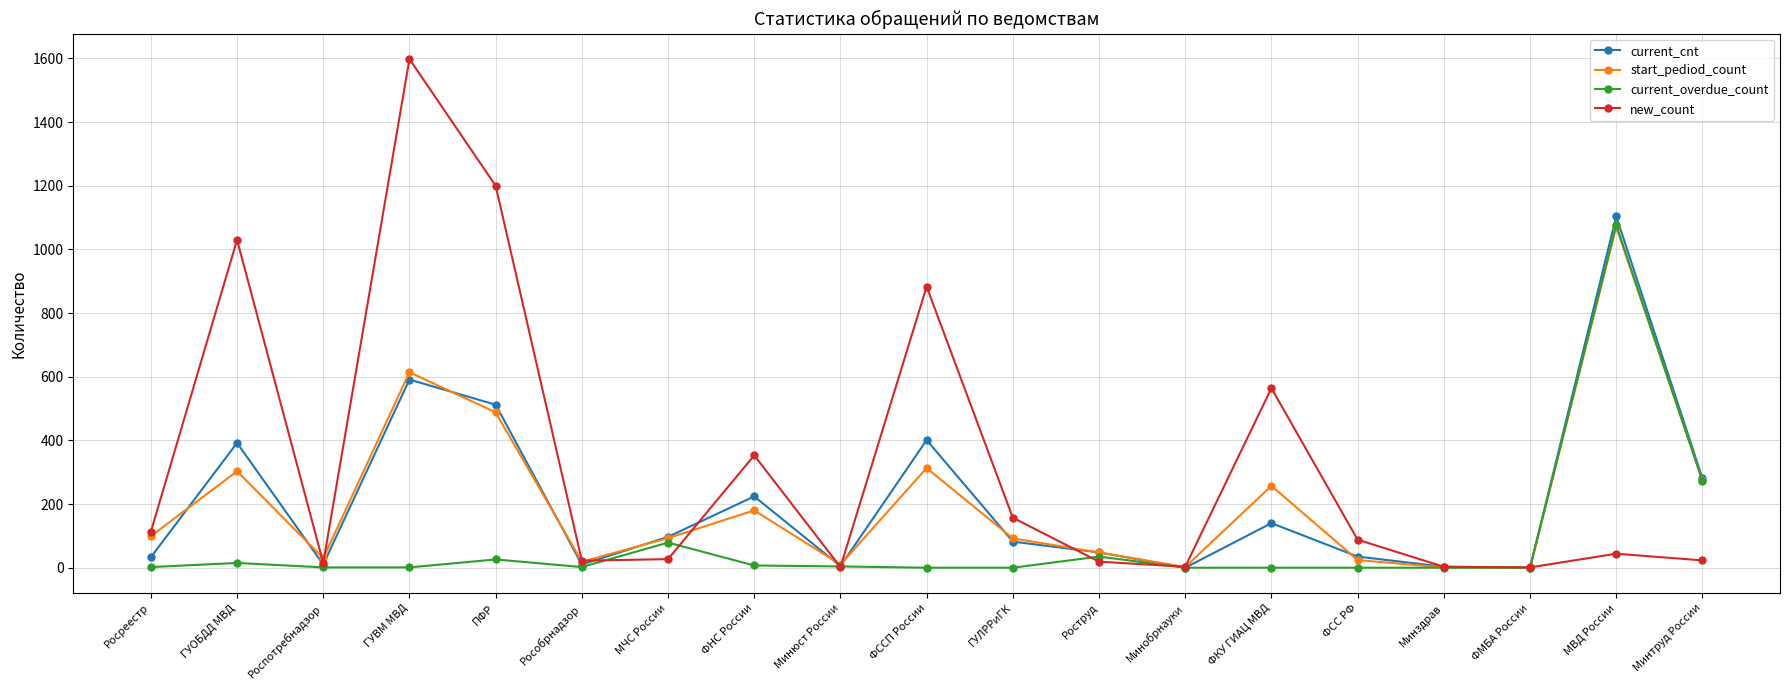

Between Росреестр and ФКУ ГИАЦ МВД, which series saw the biggest shift?

new_count